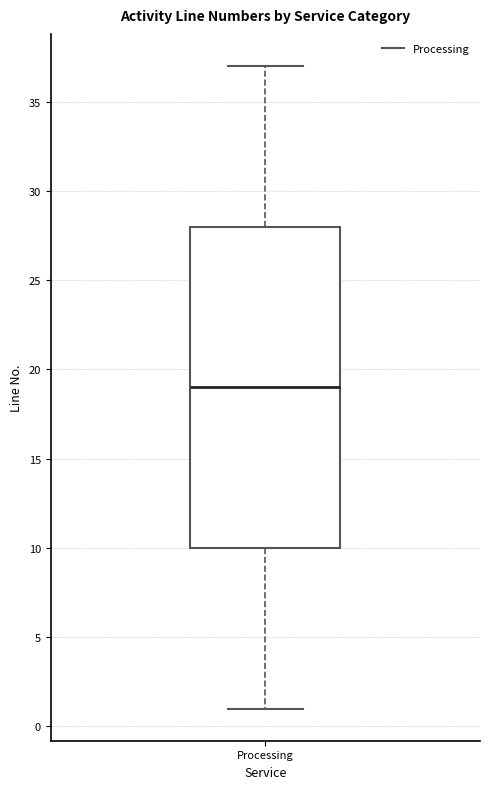

Read this box plot against the y-axis: the position of the median line, the range covered by the box, and the ends of both whiskers. The values are not printed on the chart, so give them approximately, as read against the axis.

median 19, box 10 to 28, whiskers 1 to 37